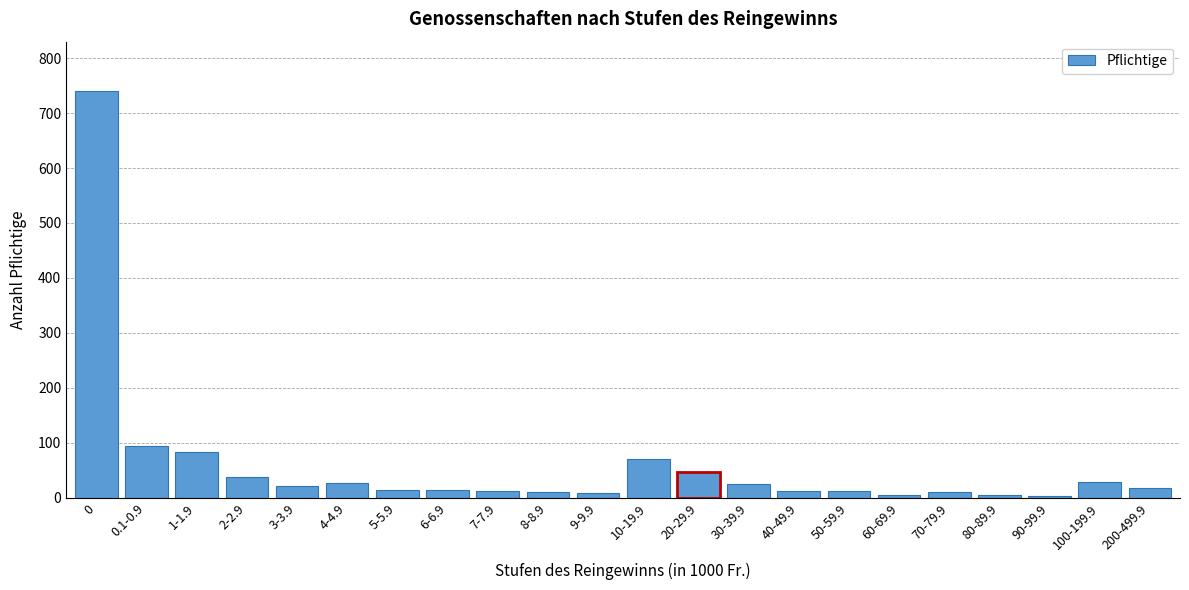

The chart shows a value of 13 at 40-49.9. True or false?

True